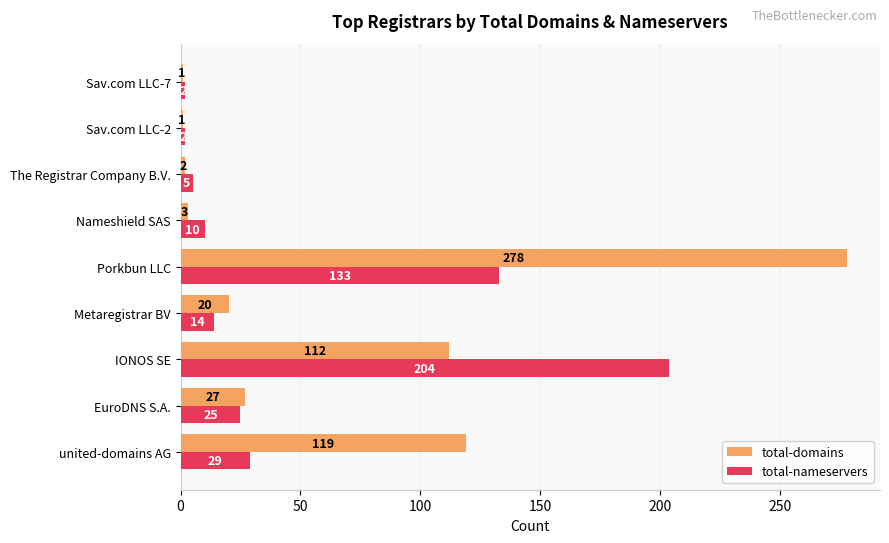

Which series has the largest range (max minus min)?

total-domains